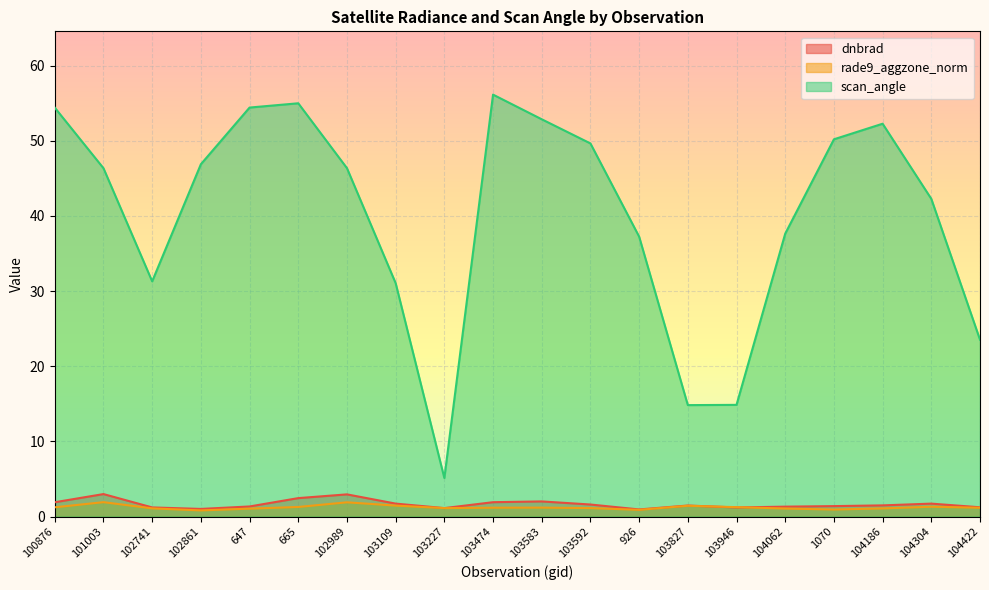

At which label does dnbrad first exceed 1?

100876